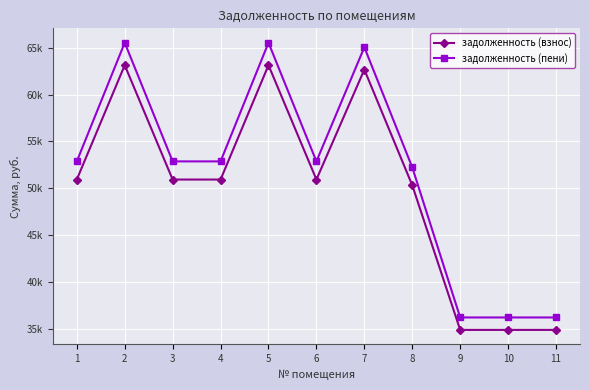

Is this an area chart (filled region under the line)?

No